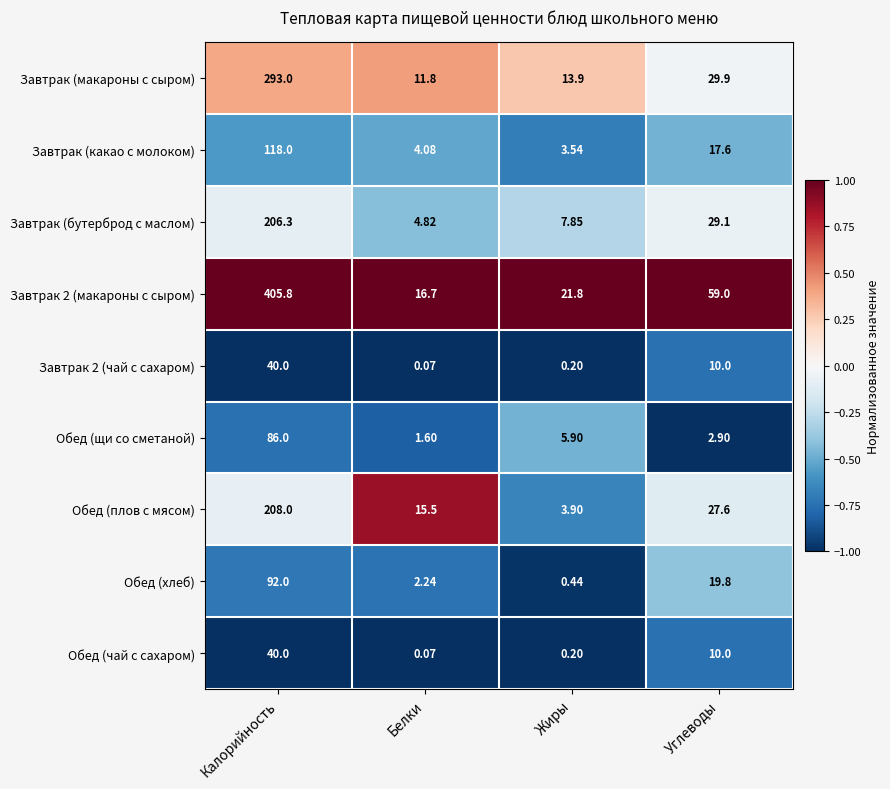

At which label is Завтрак 2 (чай с сахаром) closest to 20?

Углеводы